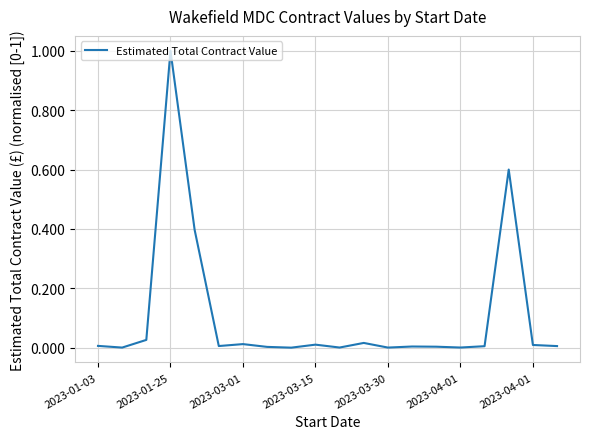

What is the maximum value shown in the chart?

1.0